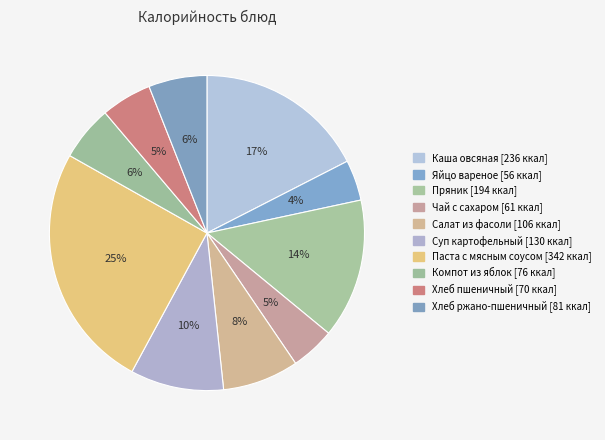

How many slices are in this pie chart?

10